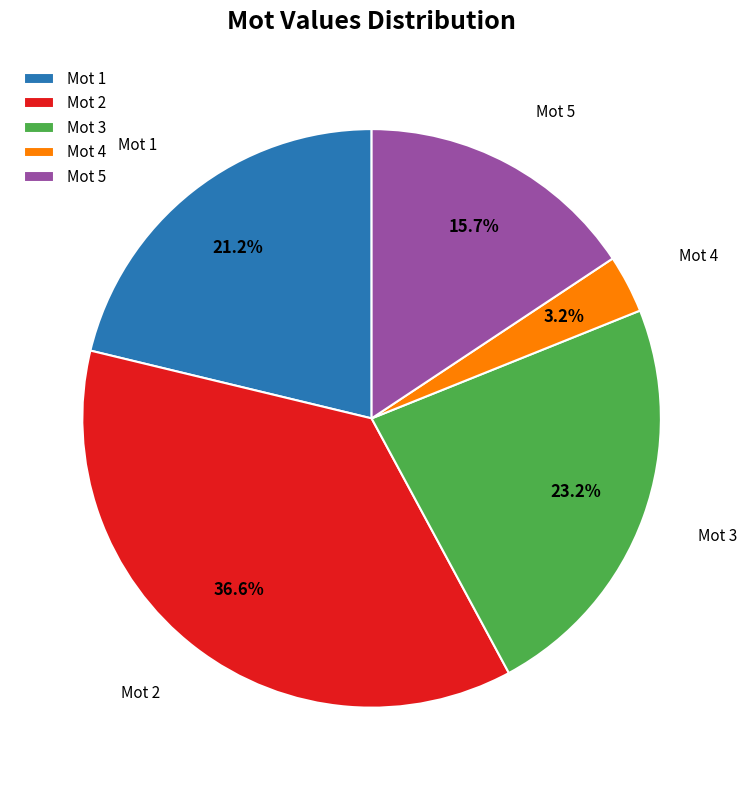

Is there any slice that represents more than half of the pie?

No